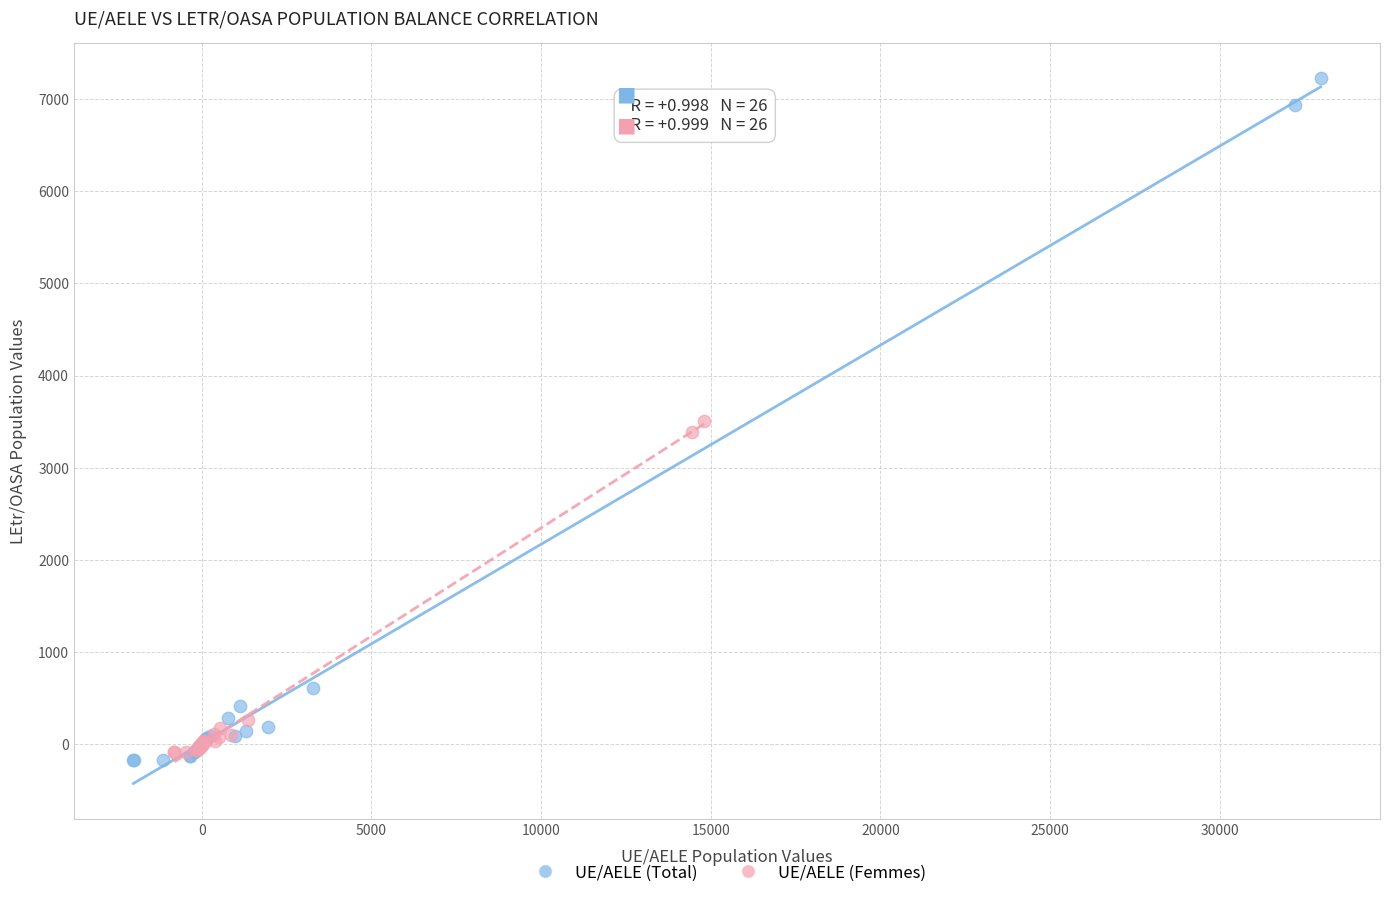

Which series contains the highest Y value?

UE/AELE (Total)